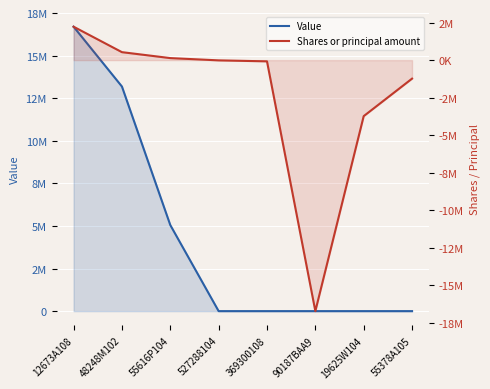

Count the number of data series in this chart.

2